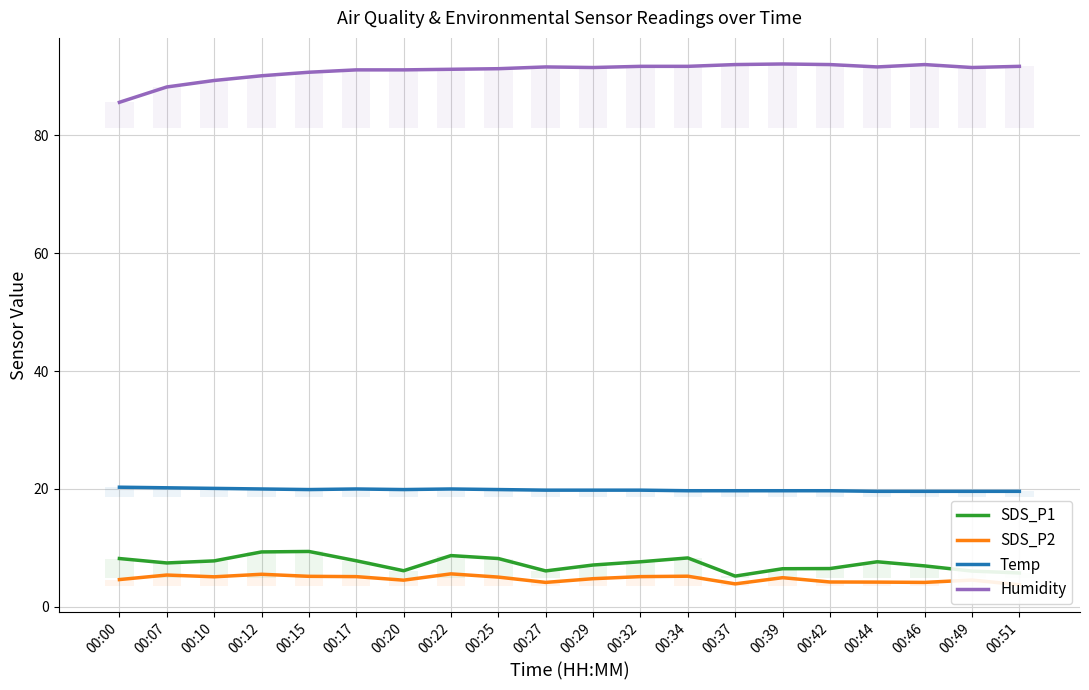

True or false: Humidity has a value of 92.0 at 00:46.

True